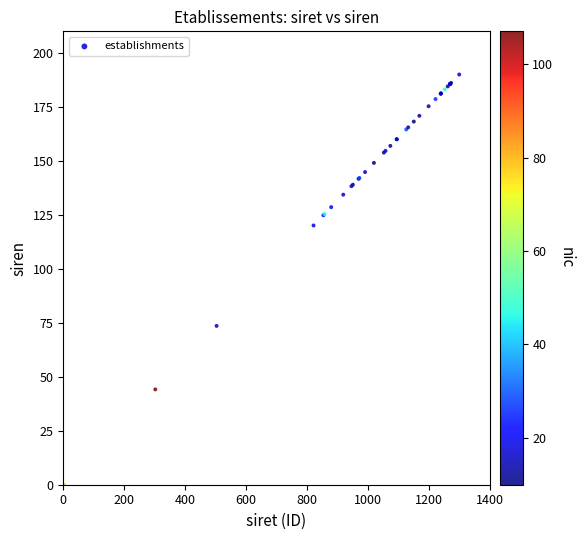

What Y value in the scatter plot is closest to 95?

73.6